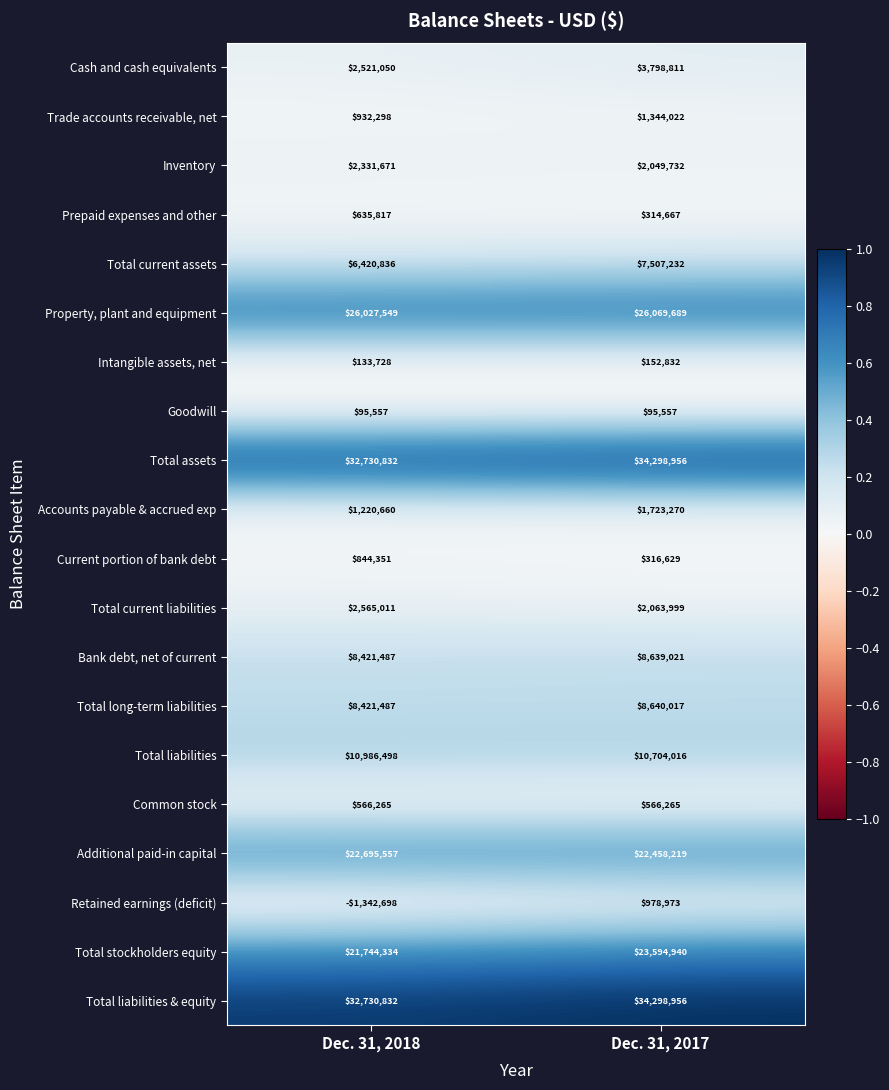

At which label does Property, plant and equipment reach its peak?

Dec. 31, 2017